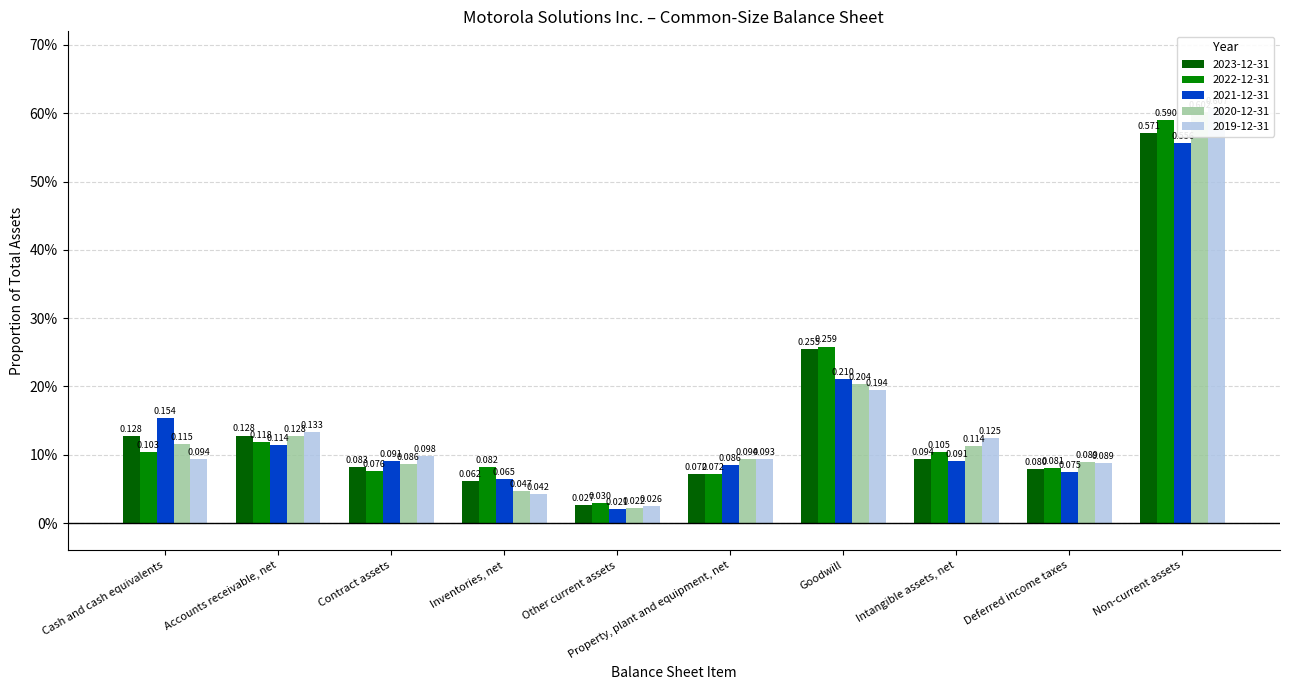

At how many categories does at least one series exceed 0?

10